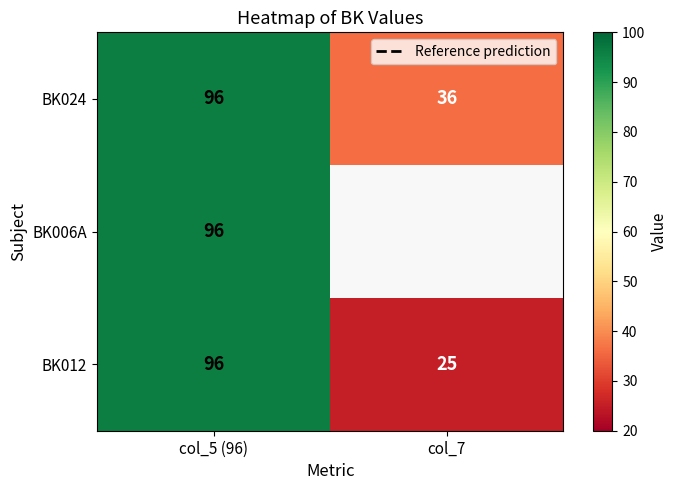

How many BK024 values are between 36 and 96?

2